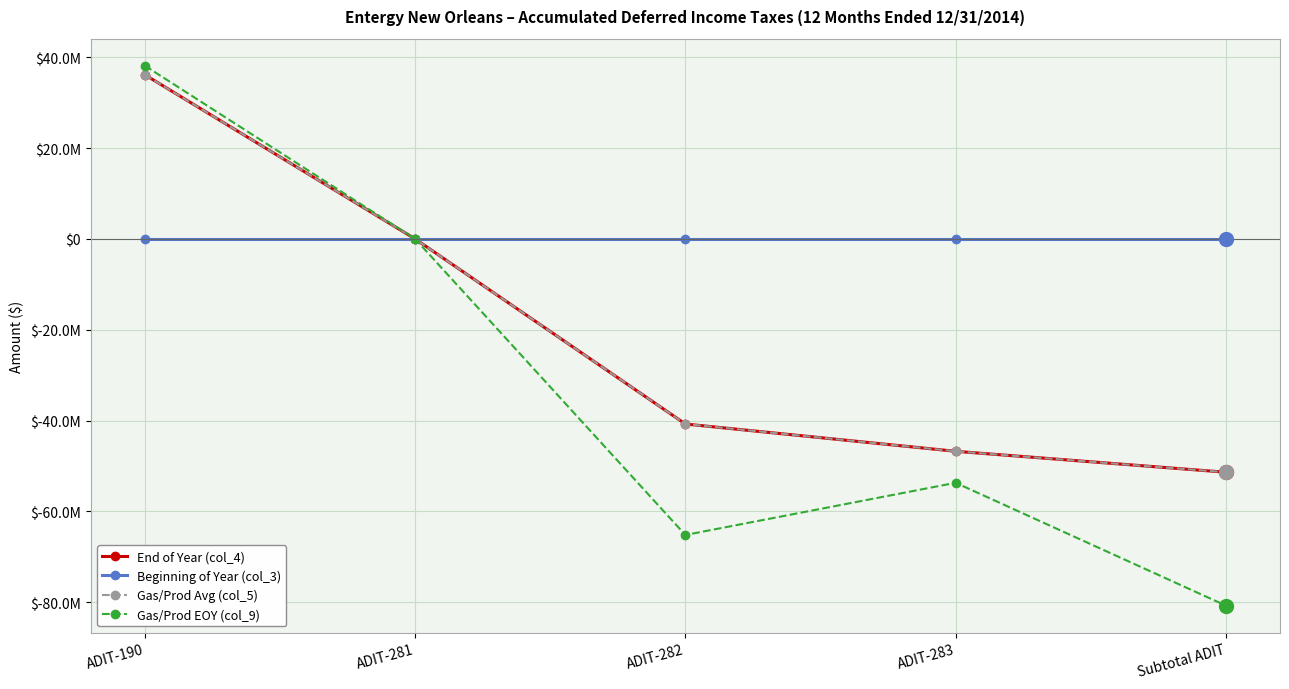

True or false: Gas/Prod Avg (col_5) and Gas/Prod EOY (col_9) intersect in this chart.

False